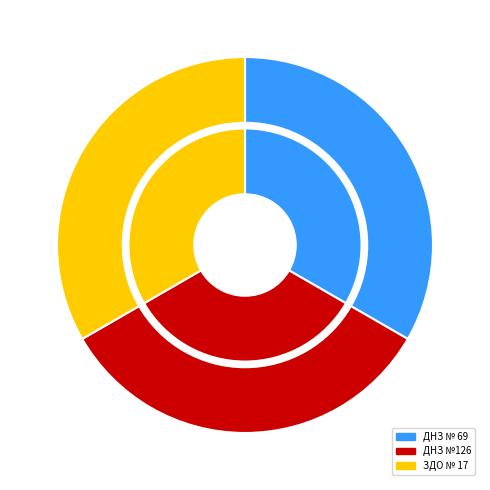

Do ДНЗ №126 and ЗДО № 17 together represent more than half of the pie?

Yes